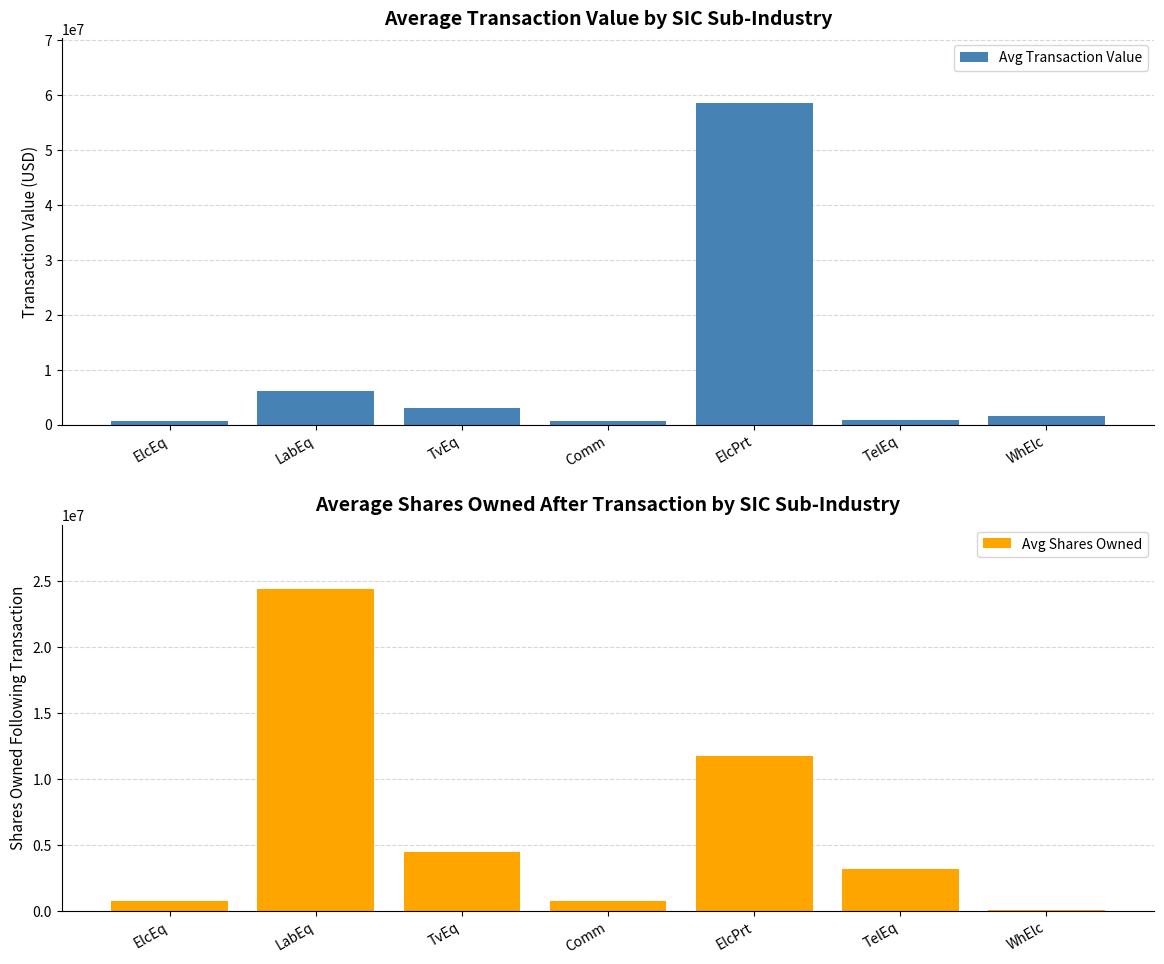

List the series in order of their peak value, lowest first.

Avg Shares Owned, Avg Transaction Value